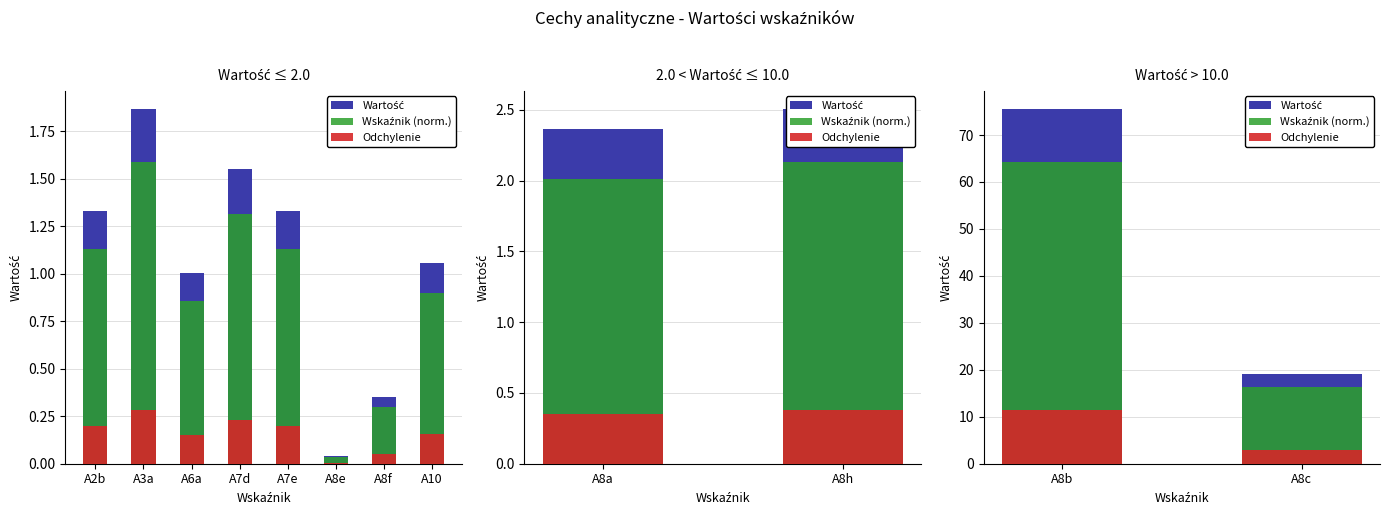

List the series in order of their peak value, highest first.

Wartość, Wskaźnik (norm.), Odchylenie